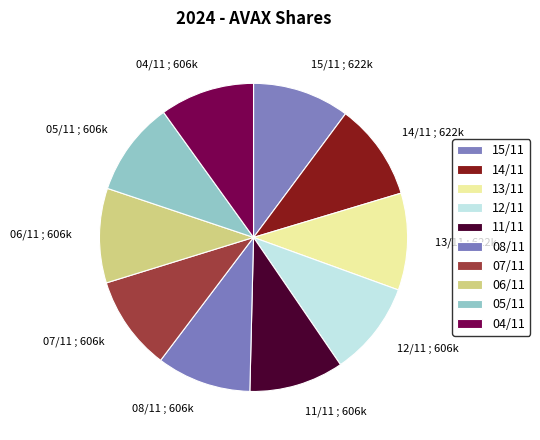

How many slices are in this pie chart?

10